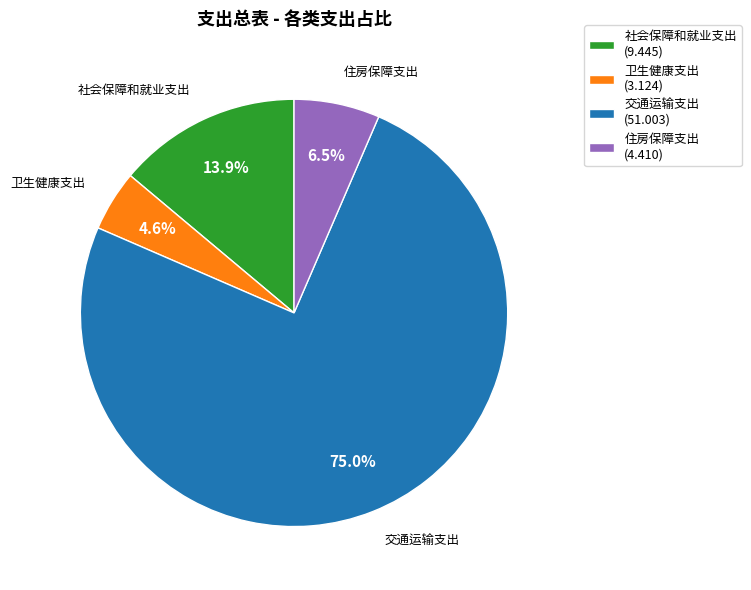

How many slices are in this pie chart?

4